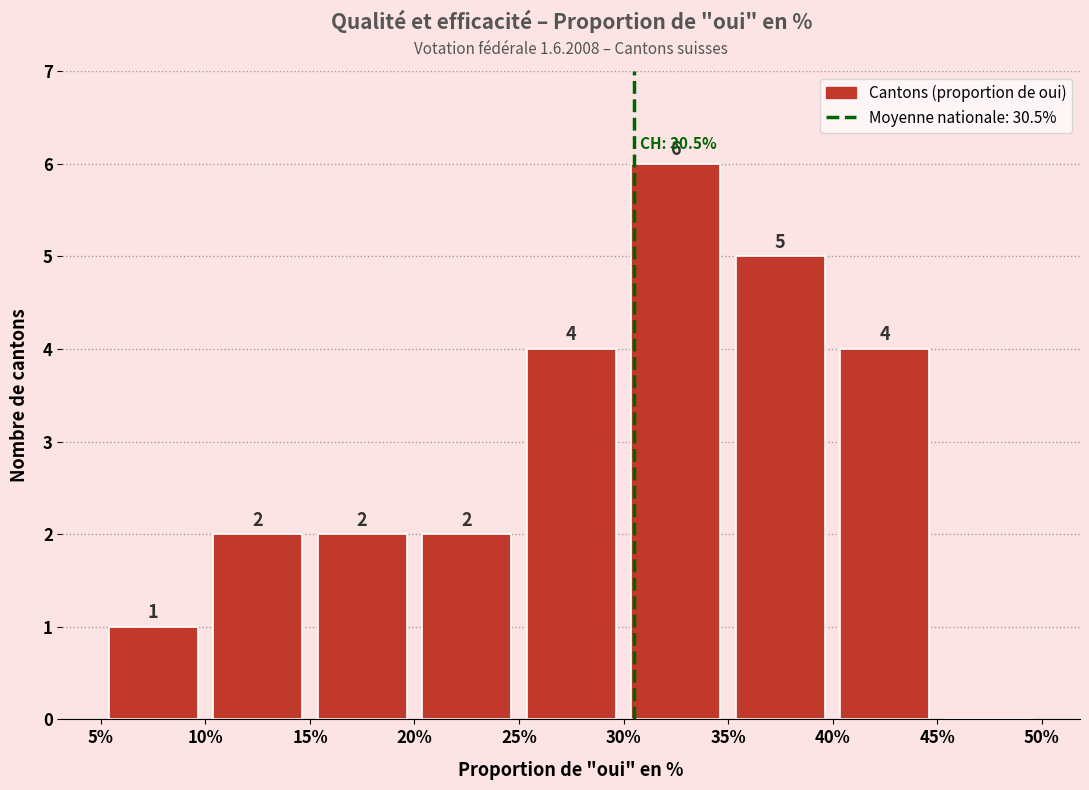

Over which range of the x-axis is the bar tallest?

30% to 35%